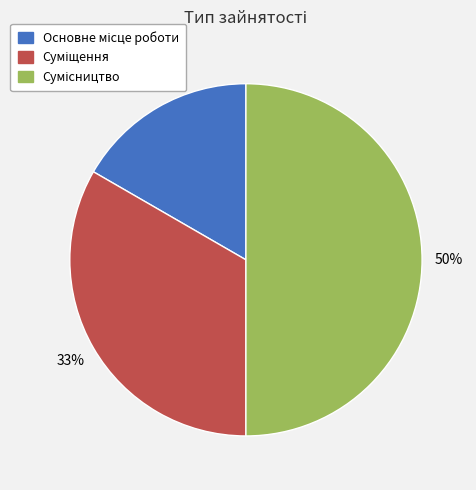

To the nearest percent, what is the average slice percentage?

33%